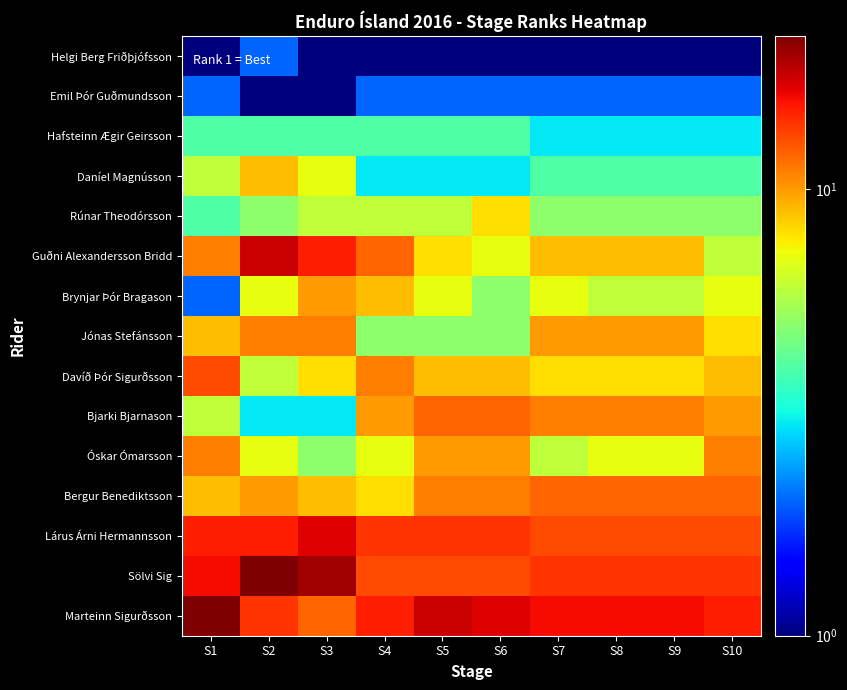

Reading left to right, what are all the values shown in this chart?

Helgi Berg Friðþjófsson: S1=1	S2=2	S3=1	S4=1	S5=1	S6=1	S7=1	S8=1	S9=1	S10=1
Emil Þór Guðmundsson: S1=2	S2=1	S3=1	S4=2	S5=2	S6=2	S7=2	S8=2	S9=2	S10=2
Hafsteinn Ægir Geirsson: S1=4	S2=4	S3=4	S4=4	S5=4	S6=4	S7=3	S8=3	S9=3	S10=3
Daníel Magnússon: S1=6	S2=9	S3=7	S4=3	S5=3	S6=3	S7=4	S8=4	S9=4	S10=4
Rúnar Theodórsson: S1=4	S2=5	S3=6	S4=6	S5=6	S6=8	S7=5	S8=5	S9=5	S10=5
Guðni Alexandersson Bridd: S1=11	S2=18	S3=15	S4=12	S5=8	S6=7	S7=9	S8=9	S9=9	S10=6
Brynjar Þór Bragason: S1=2	S2=7	S3=10	S4=9	S5=7	S6=5	S7=7	S8=6	S9=6	S10=7
Jónas Stefánsson: S1=9	S2=11	S3=11	S4=5	S5=5	S6=5	S7=10	S8=10	S9=10	S10=8
Davíð Þór Sigurðsson: S1=13	S2=6	S3=8	S4=11	S5=9	S6=9	S7=8	S8=8	S9=8	S10=9
Bjarki Bjarnason: S1=6	S2=3	S3=3	S4=10	S5=12	S6=12	S7=11	S8=11	S9=11	S10=10
Óskar Ómarsson: S1=11	S2=7	S3=5	S4=7	S5=10	S6=10	S7=6	S8=7	S9=7	S10=11
Bergur Benediktsson: S1=9	S2=10	S3=9	S4=8	S5=11	S6=11	S7=12	S8=12	S9=12	S10=12
Lárus Árni Hermannsson: S1=15	S2=15	S3=17	S4=14	S5=14	S6=14	S7=13	S8=13	S9=13	S10=13
Sölvi Sig: S1=16	S2=22	S3=20	S4=13	S5=13	S6=13	S7=14	S8=14	S9=14	S10=14
Marteinn Sigurðsson: S1=22	S2=14	S3=12	S4=15	S5=18	S6=17	S7=16	S8=16	S9=16	S10=15